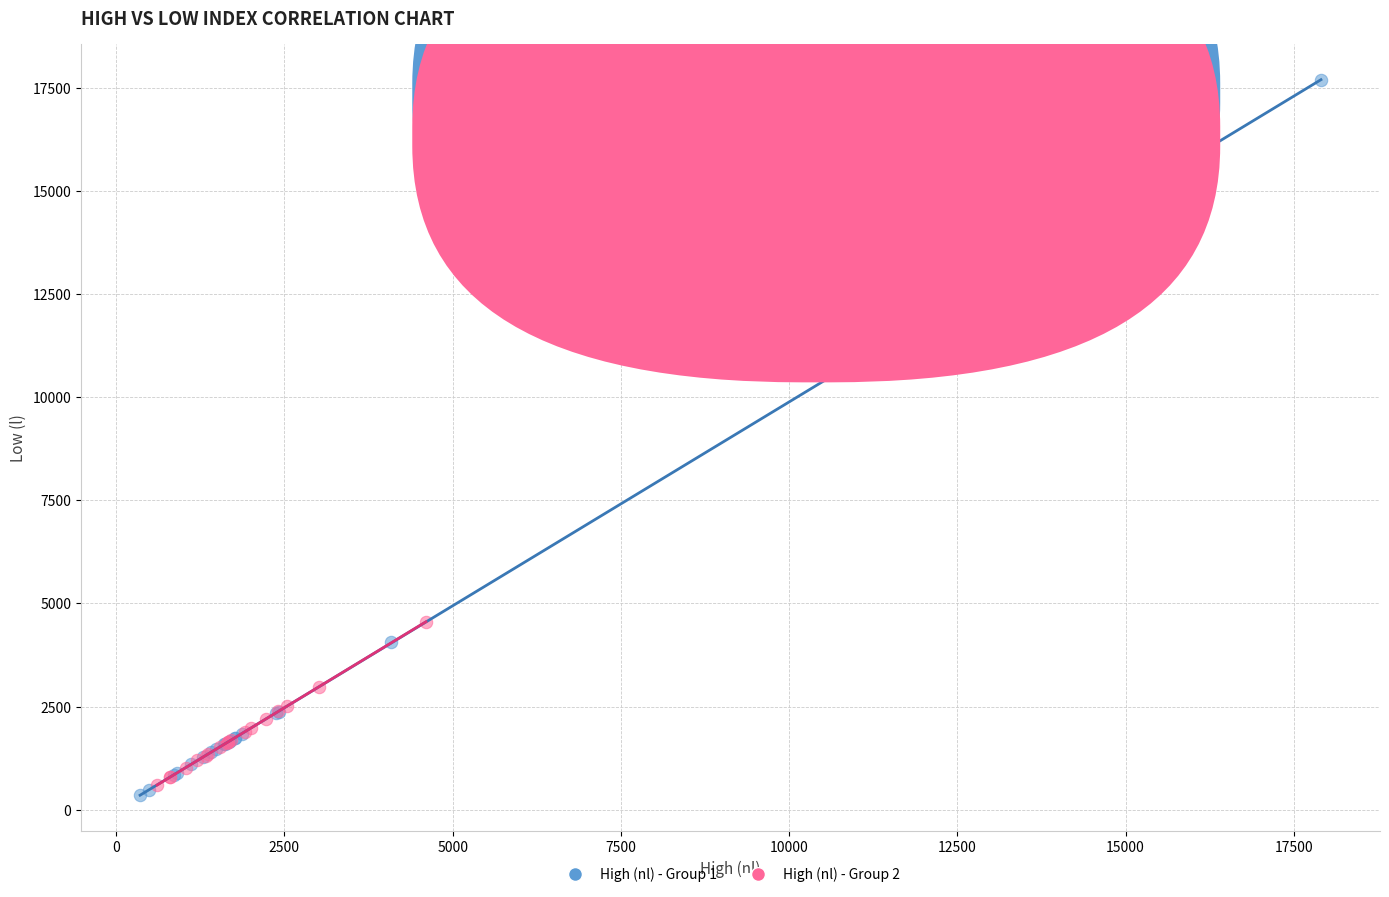

Which series reaches the maximum Y coordinate?

High (nl) - Group 1